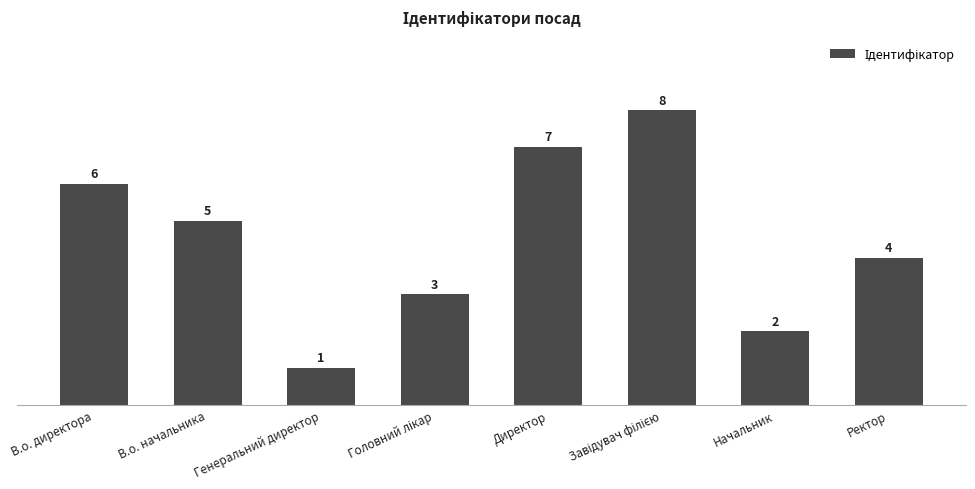

What is the value of the 4th bar from the left?

3